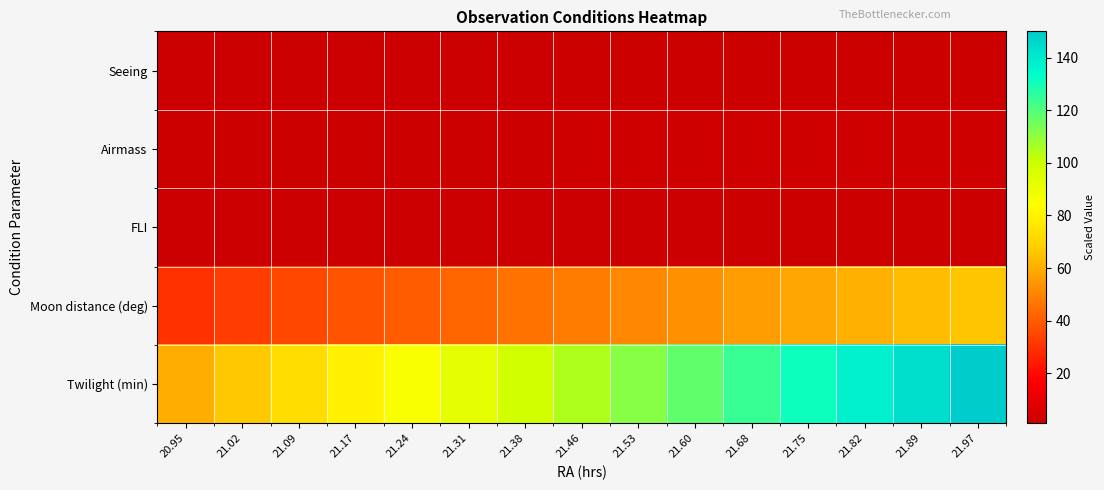

Which label corresponds to the largest value in the chart?

21.97